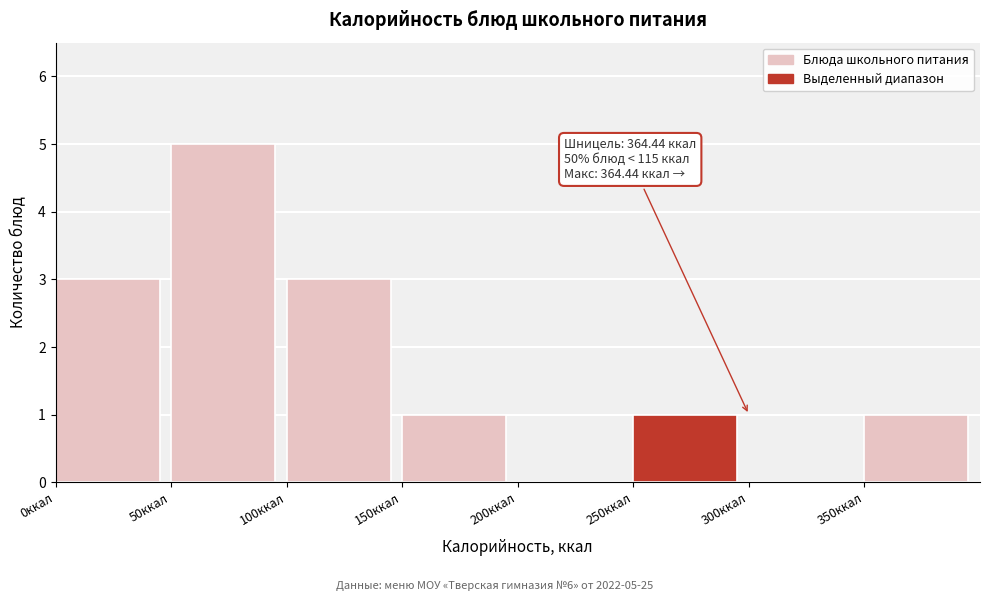

Which range on the x-axis has the tallest bar?

50 to 100